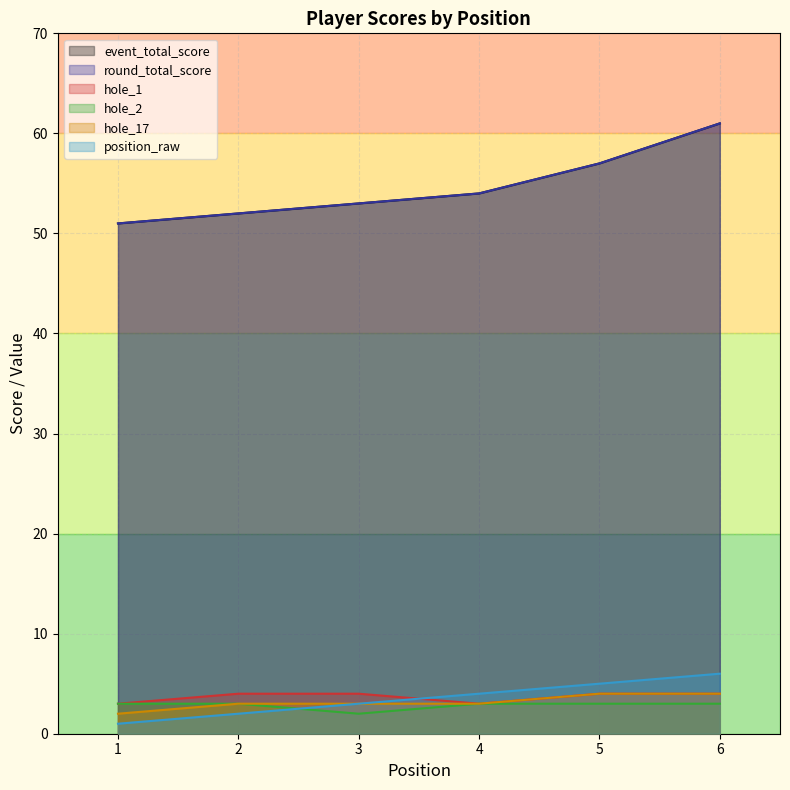

Which series has the largest total across all categories?

event_total_score